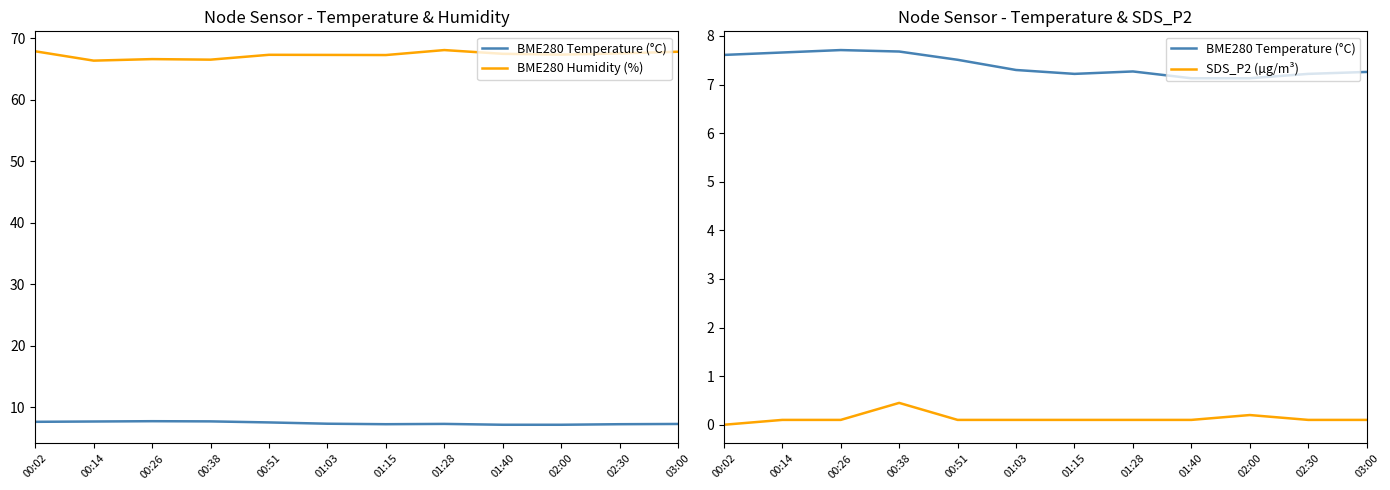

What is the sum of all BME280 Temperature (°C) values?

88.7